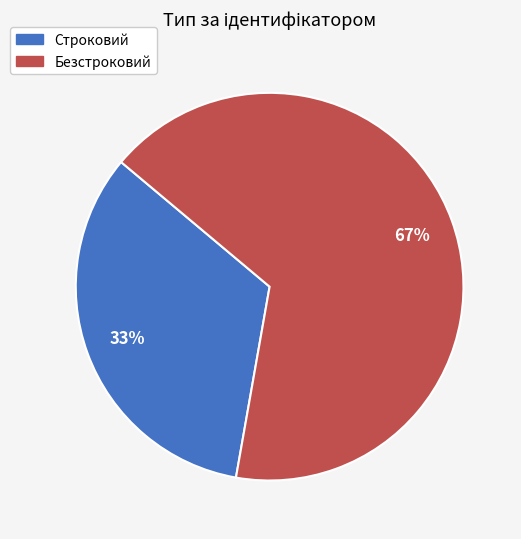

Rank the categories by value from highest to lowest.

Безстроковий, Строковий